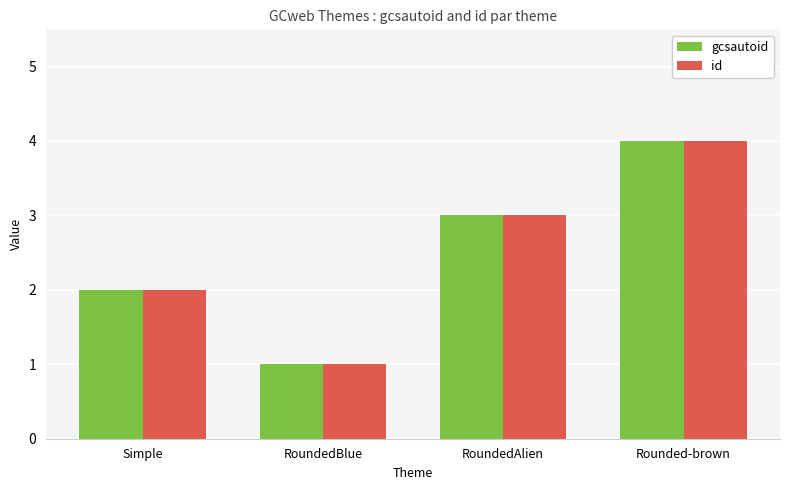

At which category does the chart reach its minimum across all series?

RoundedBlue